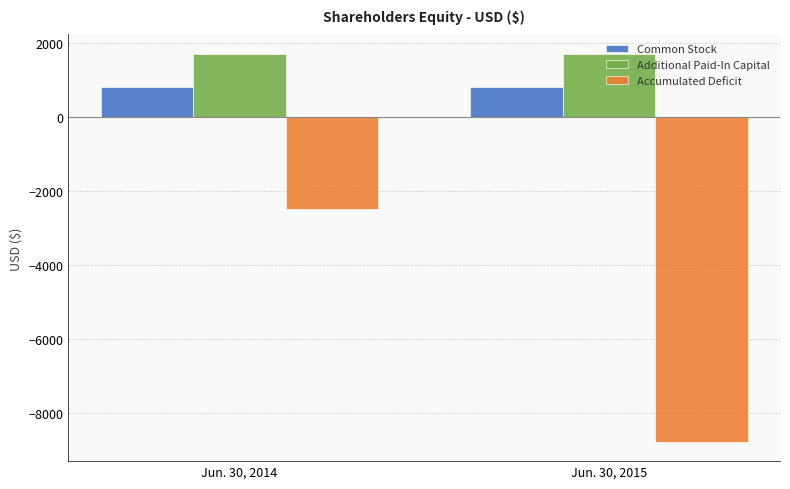

What is the average value of the Accumulated Deficit series?

-5636